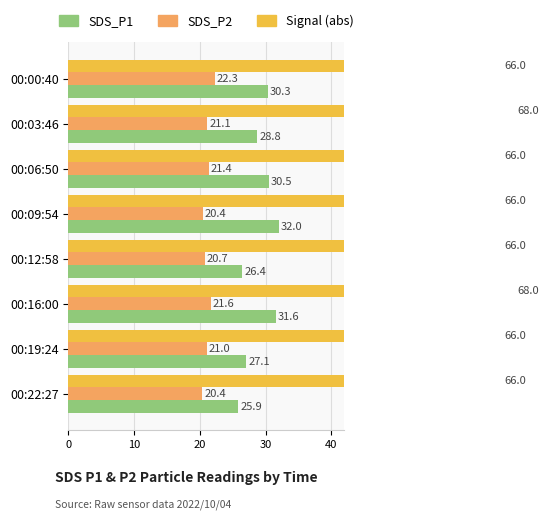

Rank the series by their maximum value, from highest to lowest.

Signal (abs), SDS_P1, SDS_P2